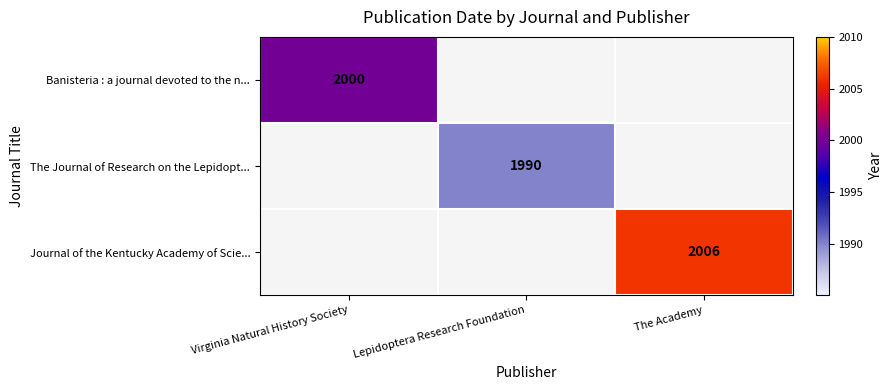

The Journal of the Kentucky Academy of Scie... series shows 1295 at The Academy. True or false?

False